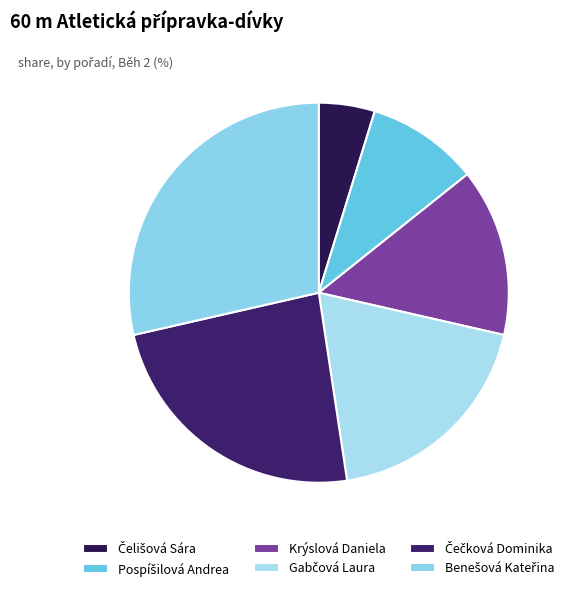

What portion of the pie excludes Krýslová Daniela?

85.7%